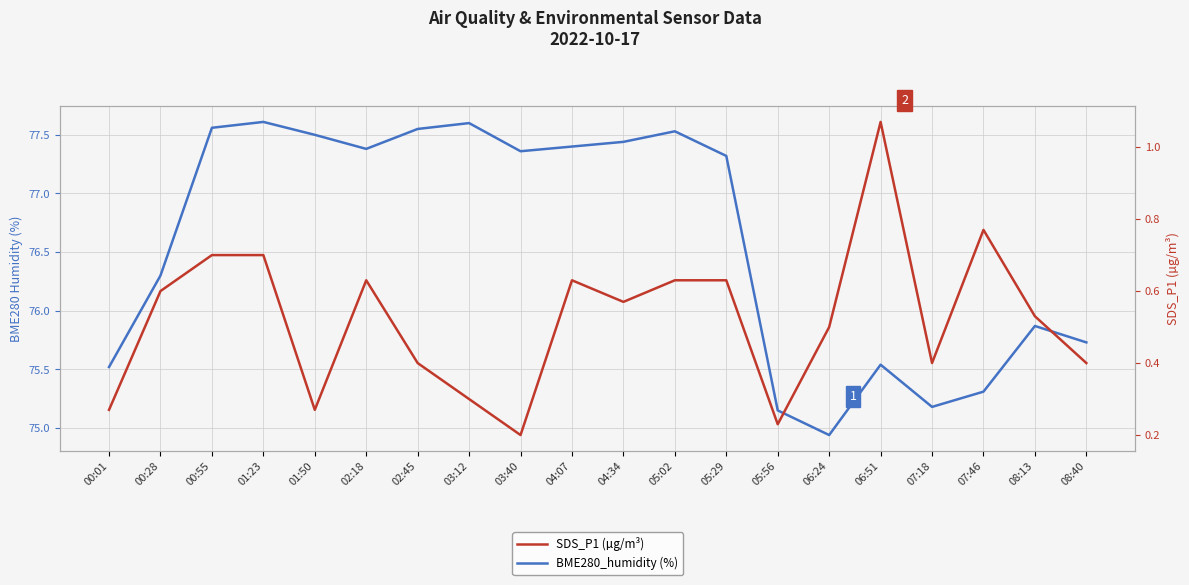

What is the approximate value of SDS_P1 (µg/m³) at 05:29?

0.6